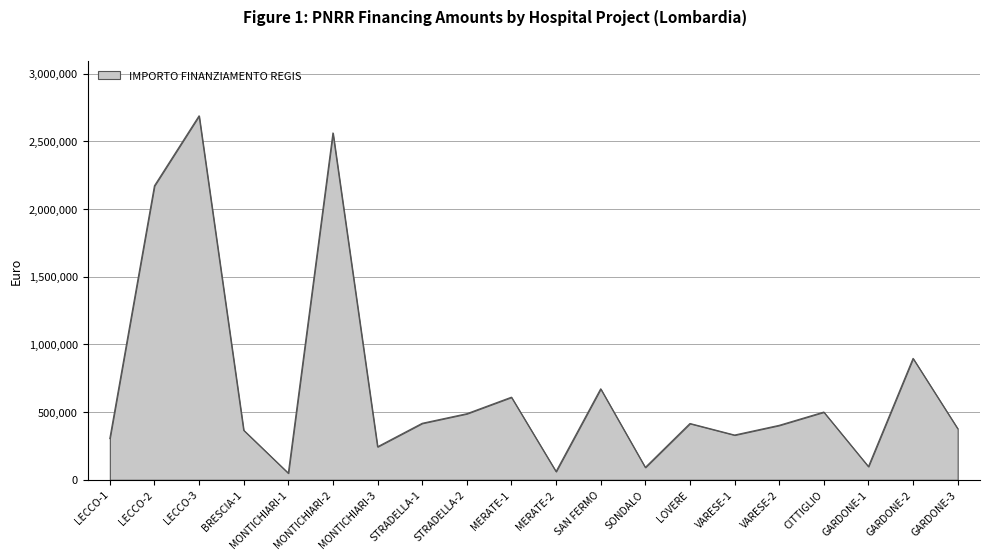

At which category does the chart reach its peak across all series?

LECCO-3